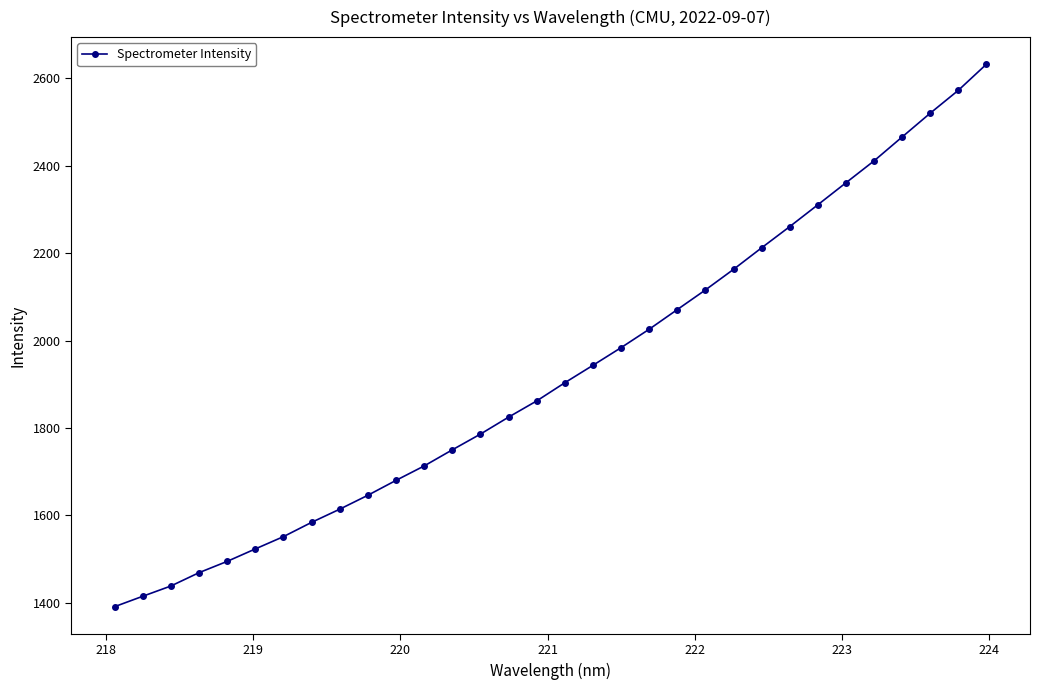

What is the value of the 26th point from the left?

2310.6